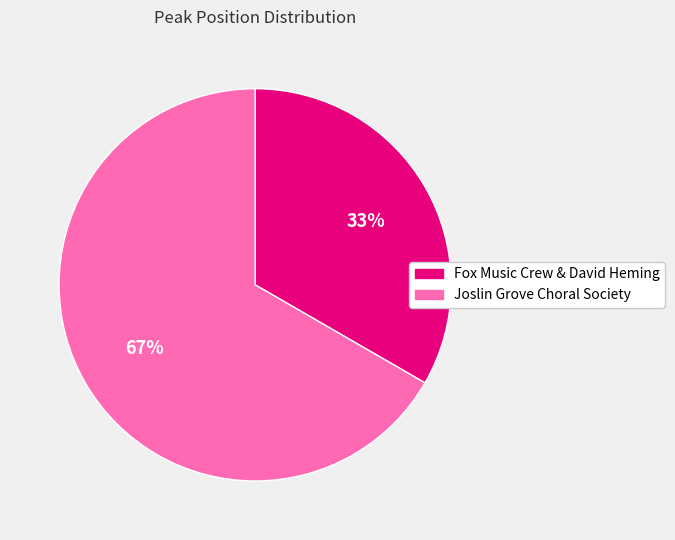

Rank the categories by value from lowest to highest.

Fox Music Crew & David Heming, Joslin Grove Choral Society